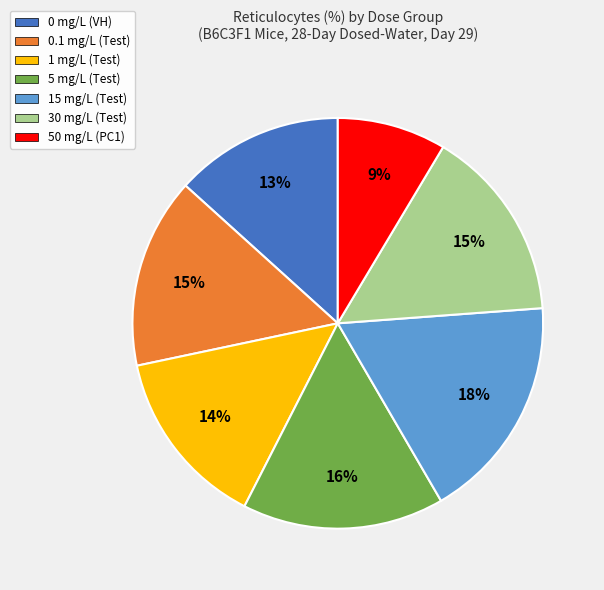

Between 30 mg/L (Test) and 5 mg/L (Test), which is larger?

5 mg/L (Test)